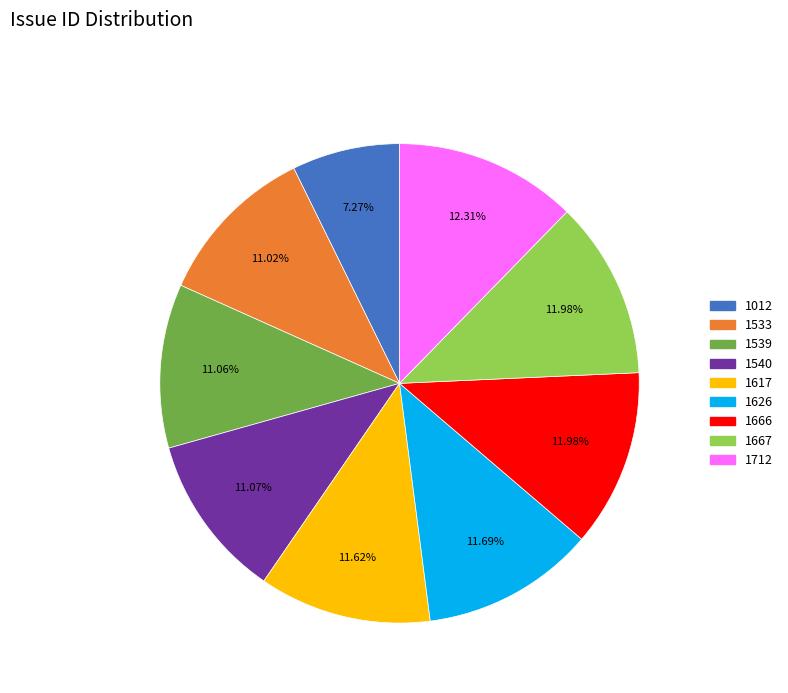

What portion of the pie excludes 1539?

88.9%